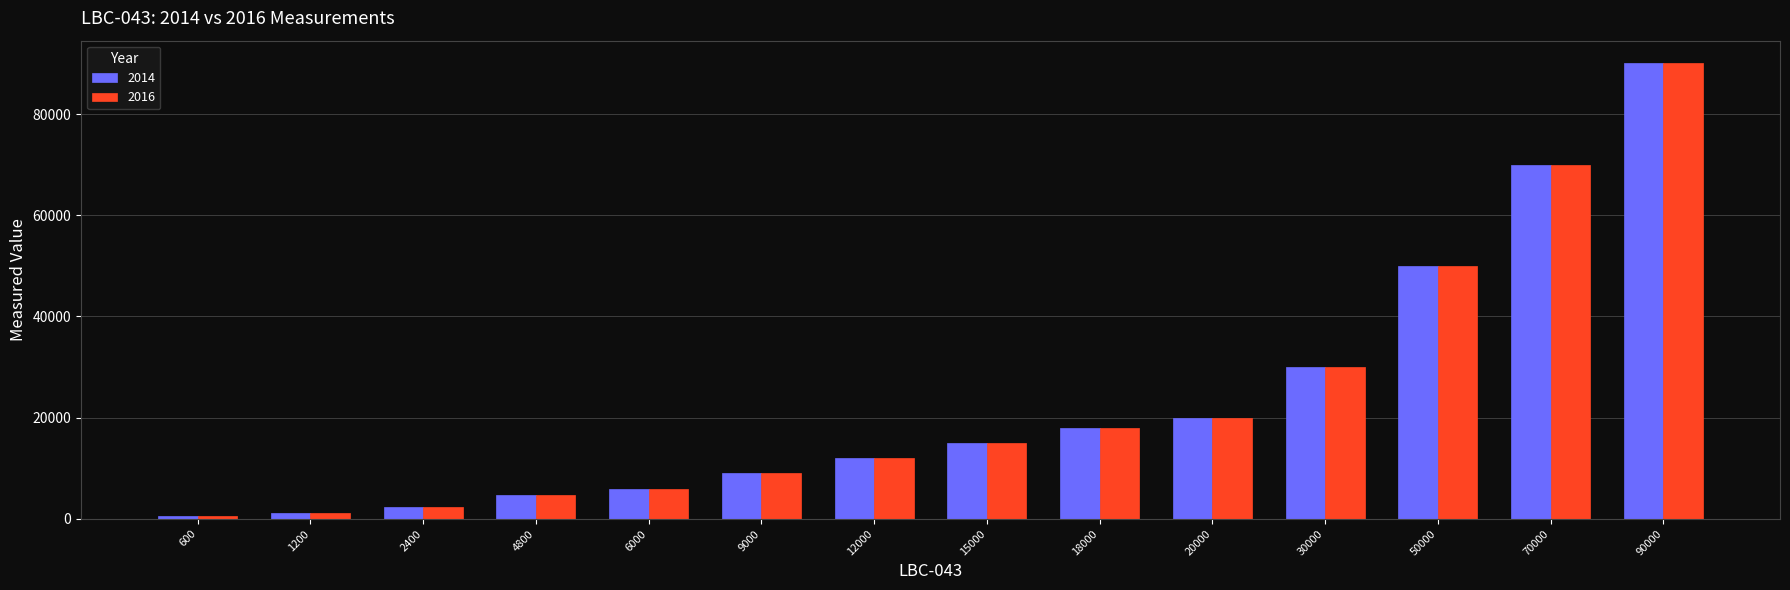

What is the sum of the 2016 values at 15000 and 9000?

23999.7